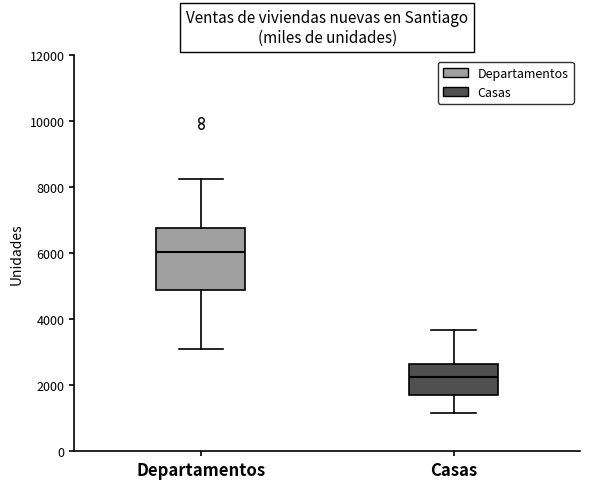

Reading left to right, read every box against the y-axis: the position of its median line, the range the box covers, and the ends of its whiskers. The values are not printed on the chart, so give them approximately, as read against the axis.

Departamentos: median 6000, box 4800 to 6800, whiskers 3000 to 8200
Casas: median 2200, box 1800 to 2600, whiskers 1200 to 3600